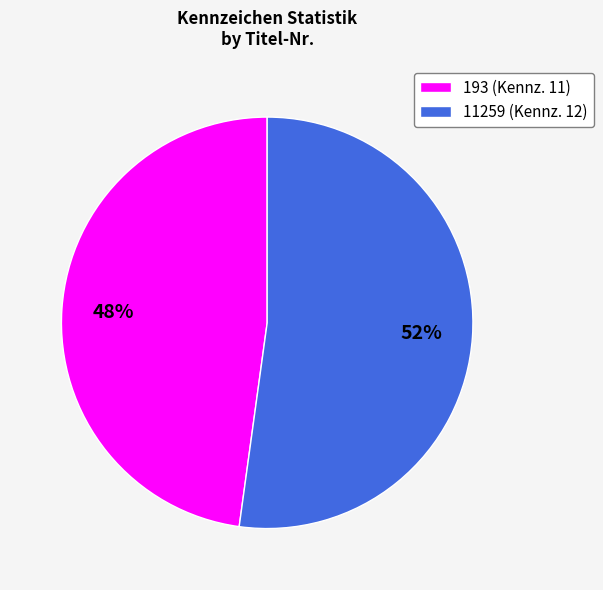

Approximately how many times larger is the value at 193 (Kennz. 11) compared to 11259 (Kennz. 12)?

0.9